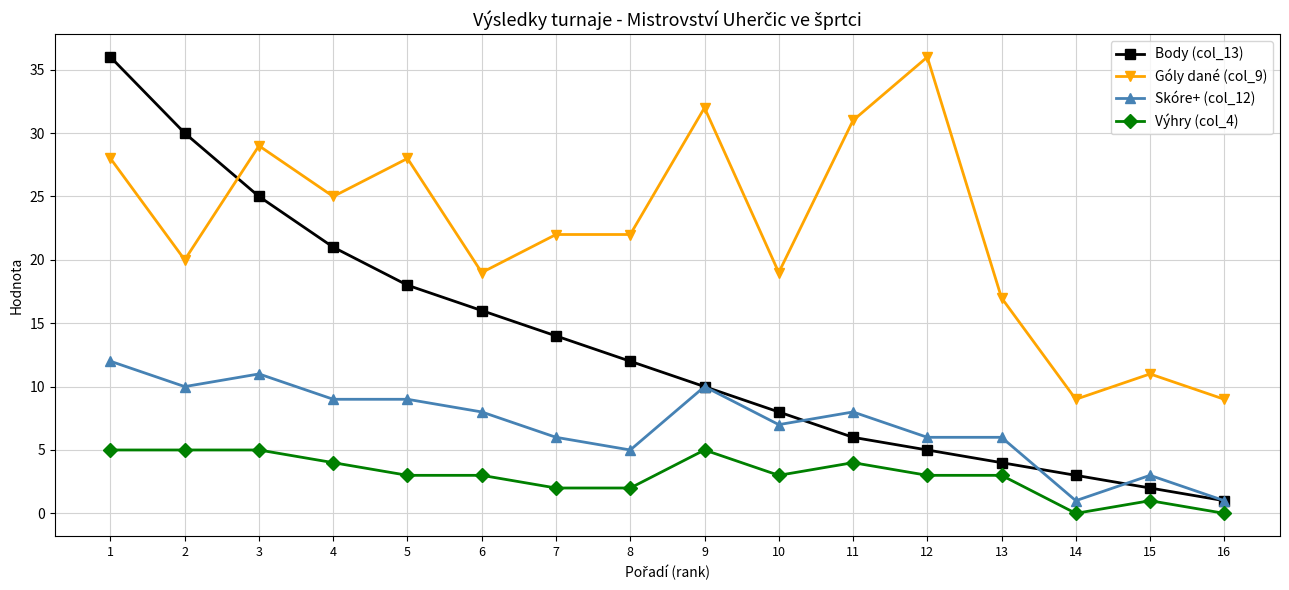

True or false: Góly dané (col_9) has more than 0 interior local peaks.

True